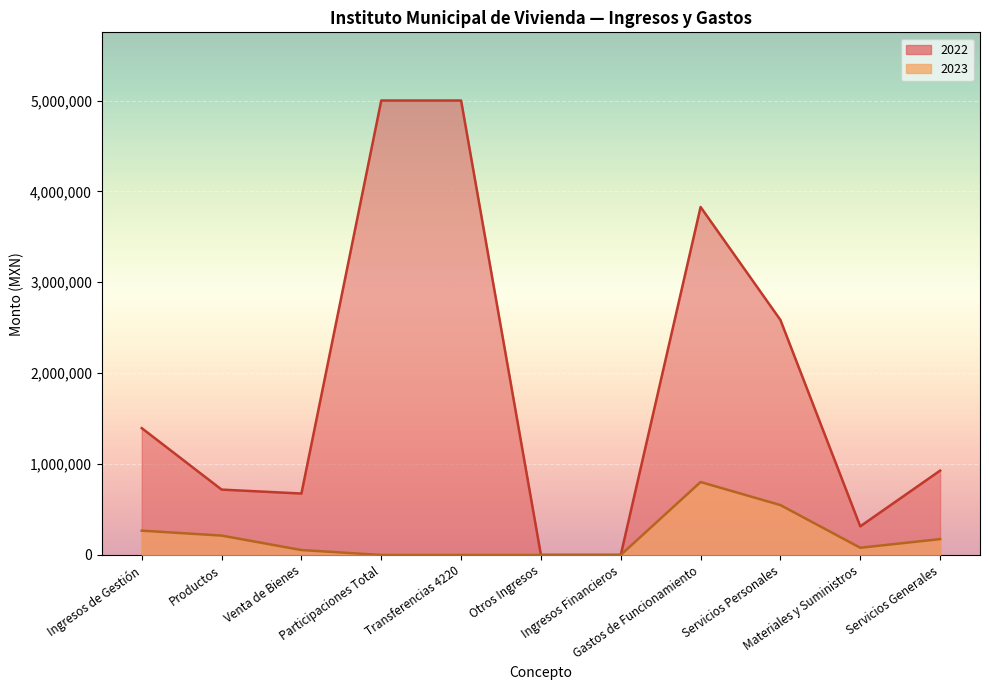

What is the total value across all series at Gastos de Funcionamiento?

4630948.1